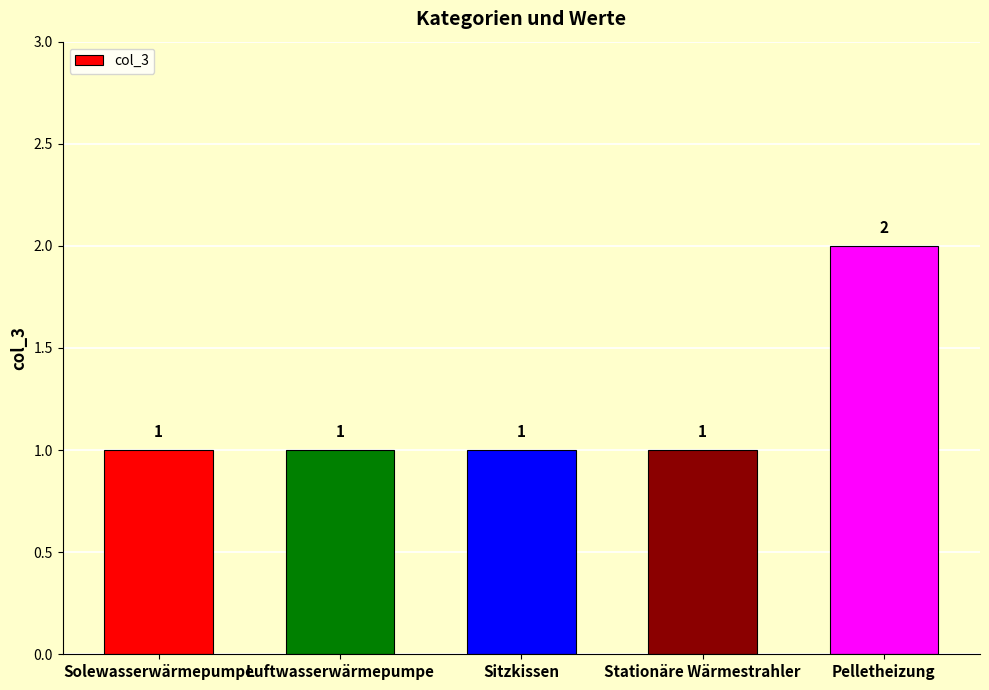

Reading right to left, transcribe all the data shown in this chart.

2	1	1	1	1